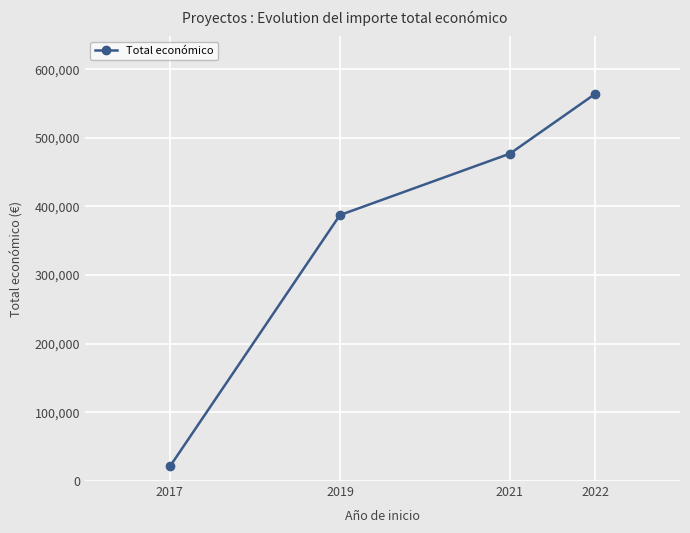

True or false: there are more than 1 points higher than both neighbors.

False